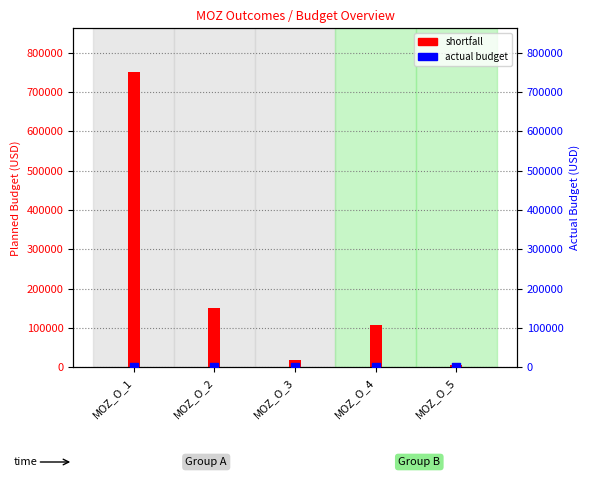

Is the value of shortfall at MOZ_O_2 greater than the value of actual budget at MOZ_O_1?

Yes